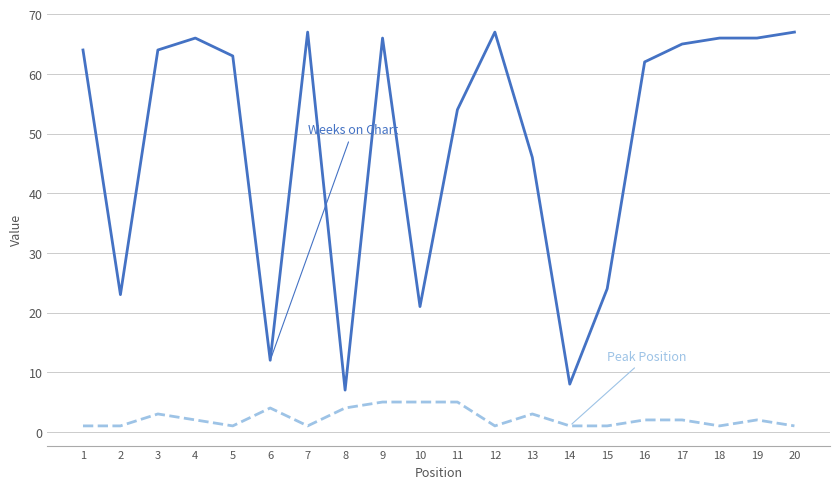

At which category is the sum across all series the highest?

9